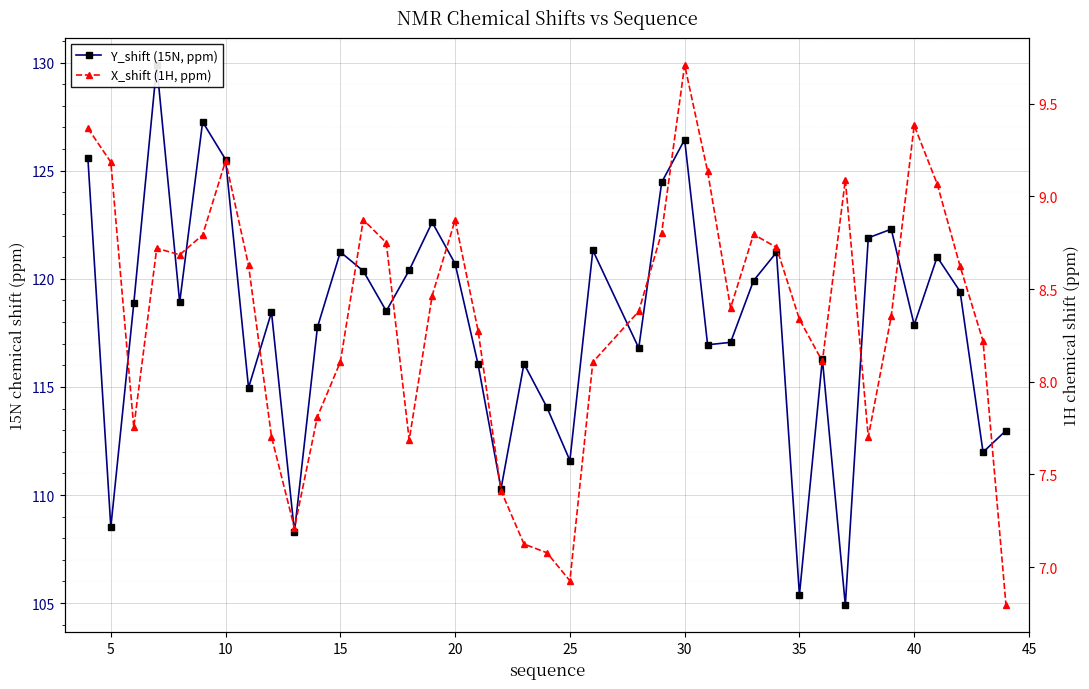

True or false: X_shift (1H, ppm) and Y_shift (15N, ppm) cross at least once.

False